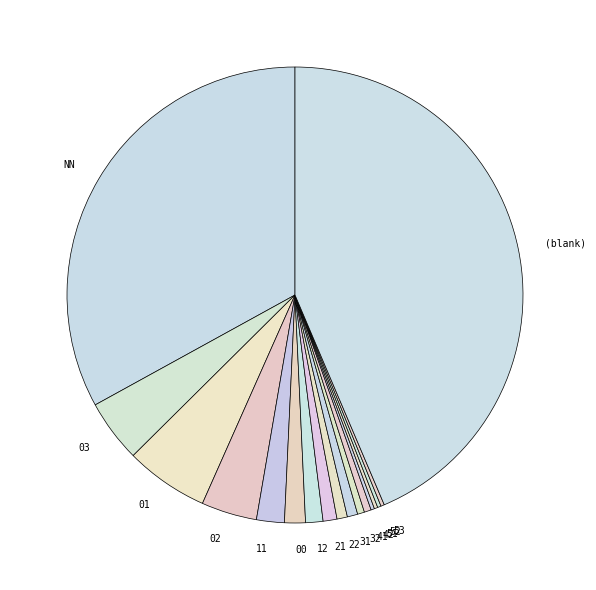

True or false: 01 accounts for 6% of the total.

True